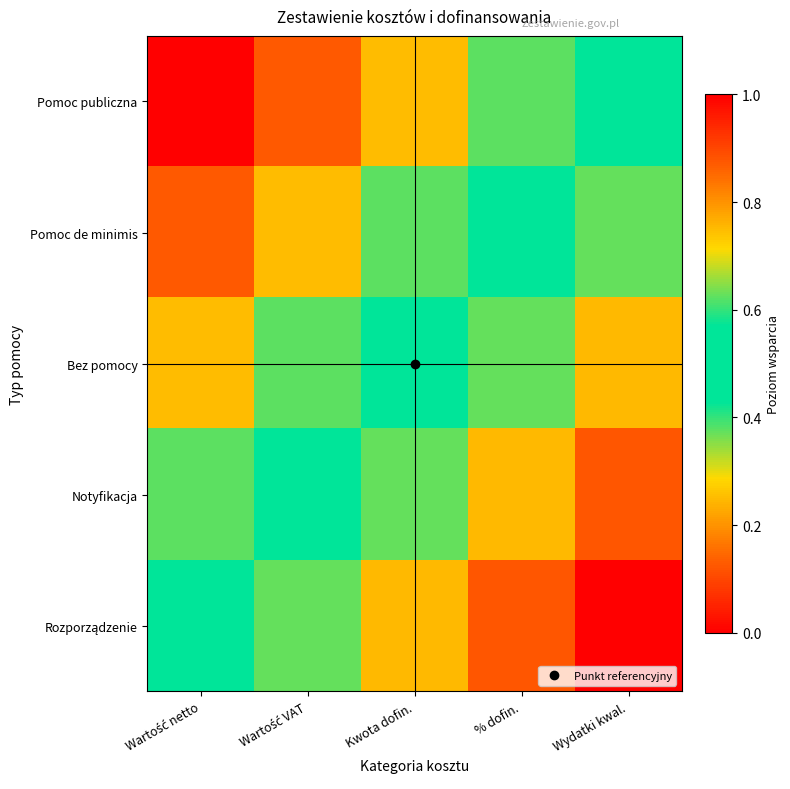

At how many categories does at least one series exceed 0?

5